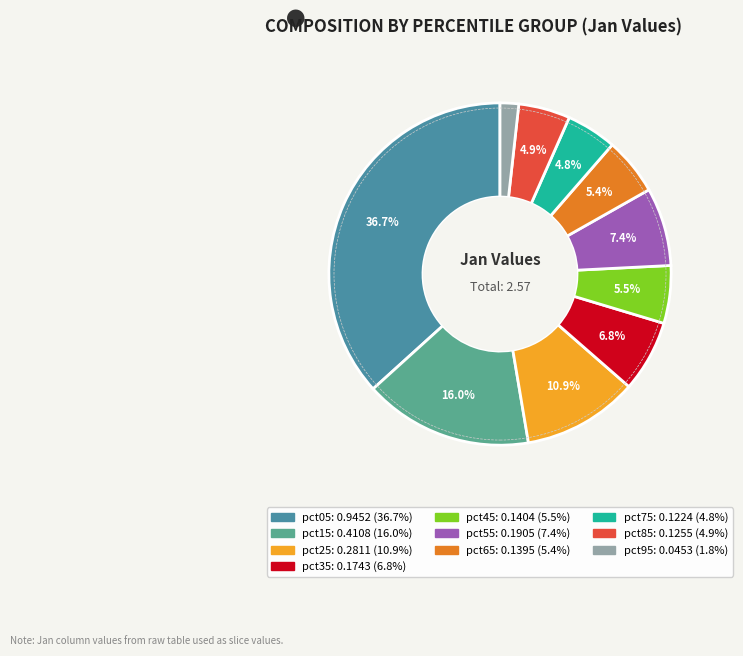

Is it true that pct35 is 7% of the pie?

True